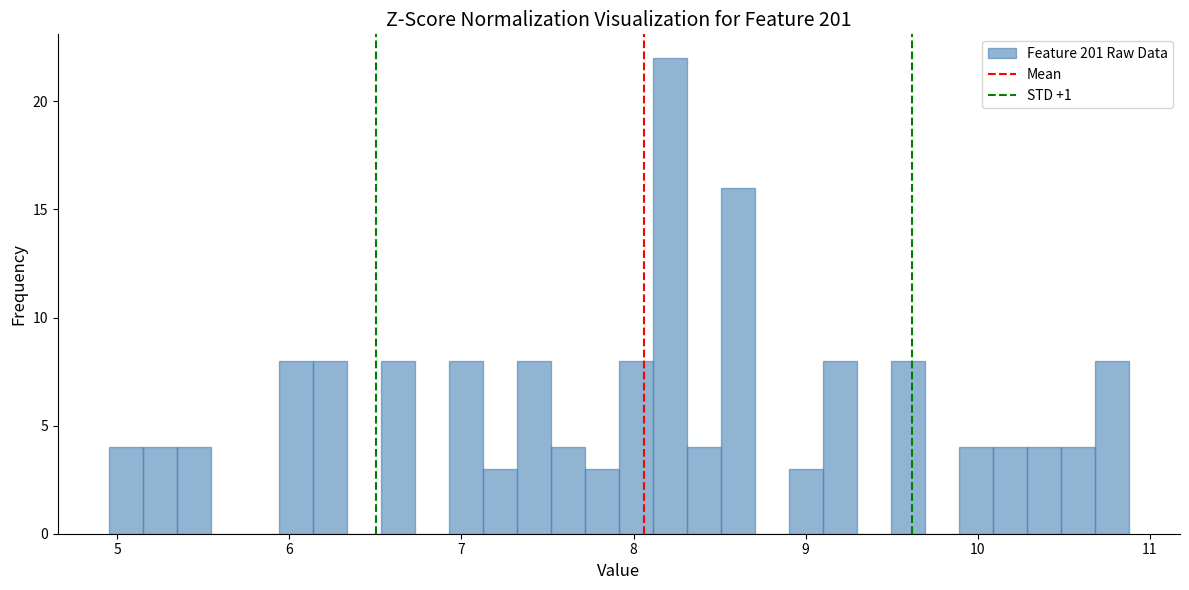

Read against the x-axis, roughly where is the centre of the tallest bar?

8.2